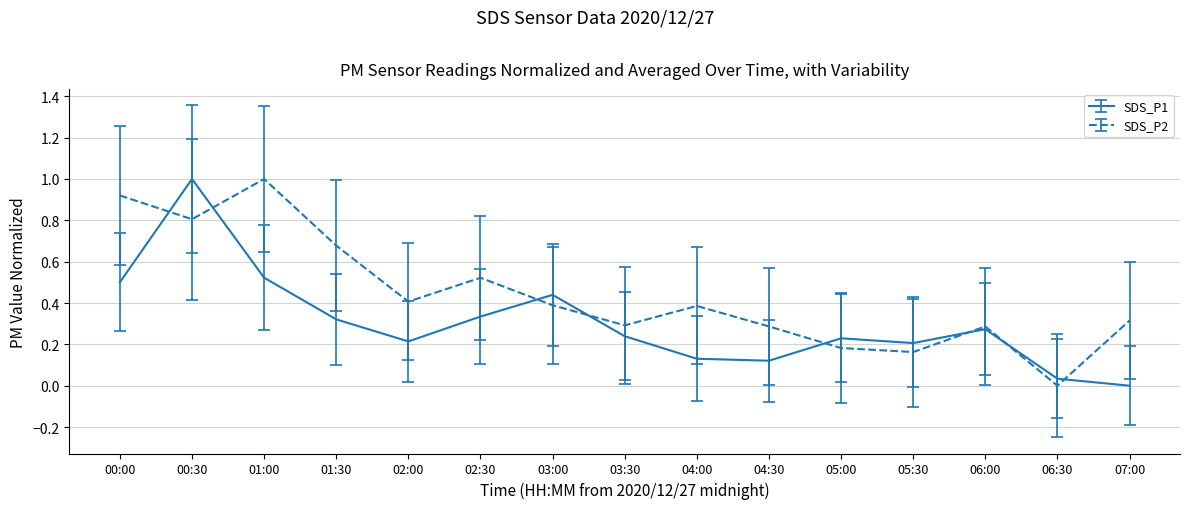

Between 00:00 and 05:00, which series saw the biggest shift?

SDS_P2